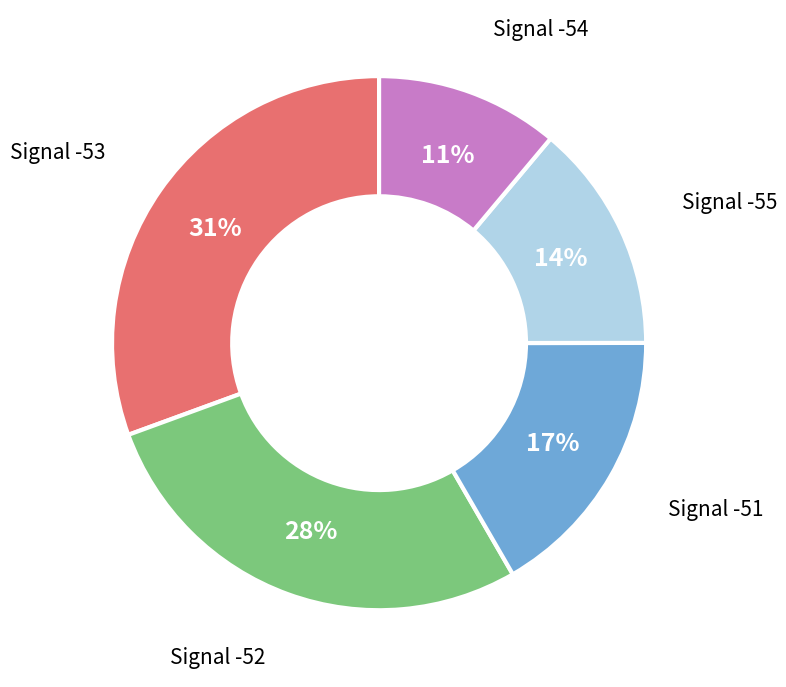

To the nearest percent, what is the average slice percentage?

20%